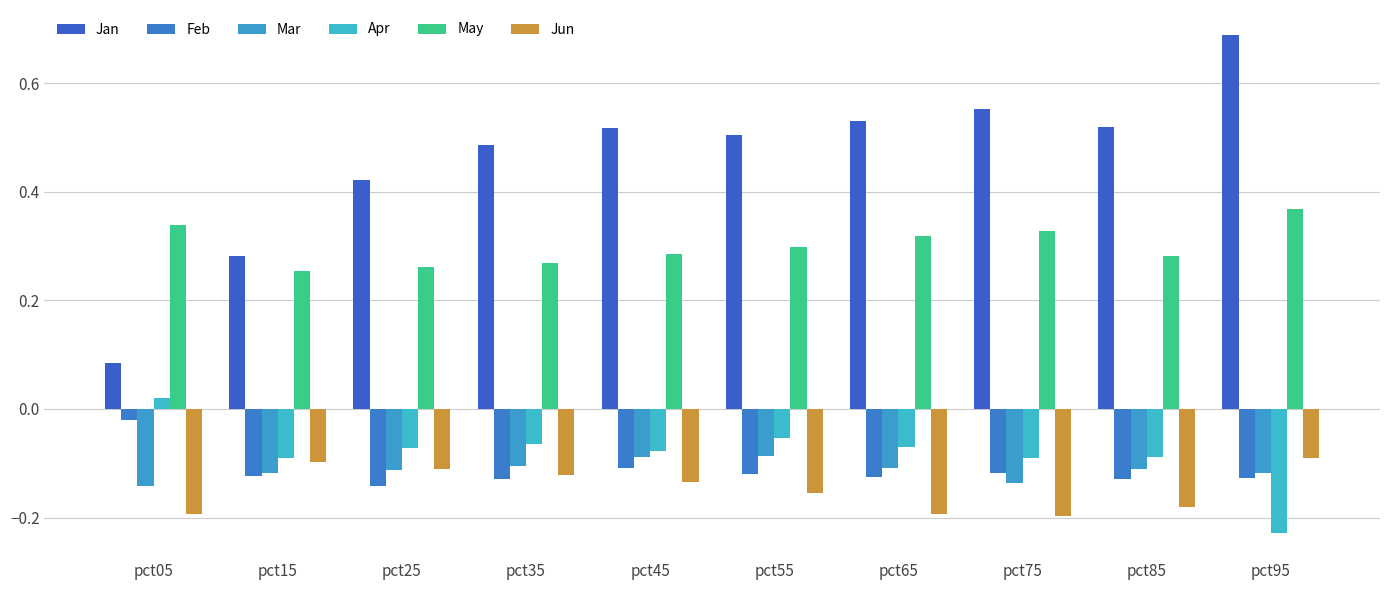

At which category does the chart reach its minimum across all series?

pct95